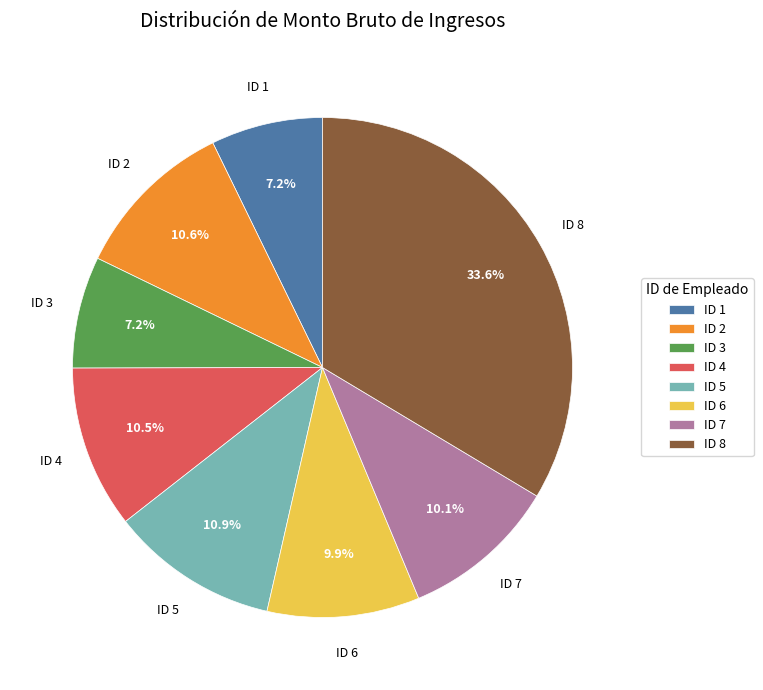

Count the number of slices in the pie.

8